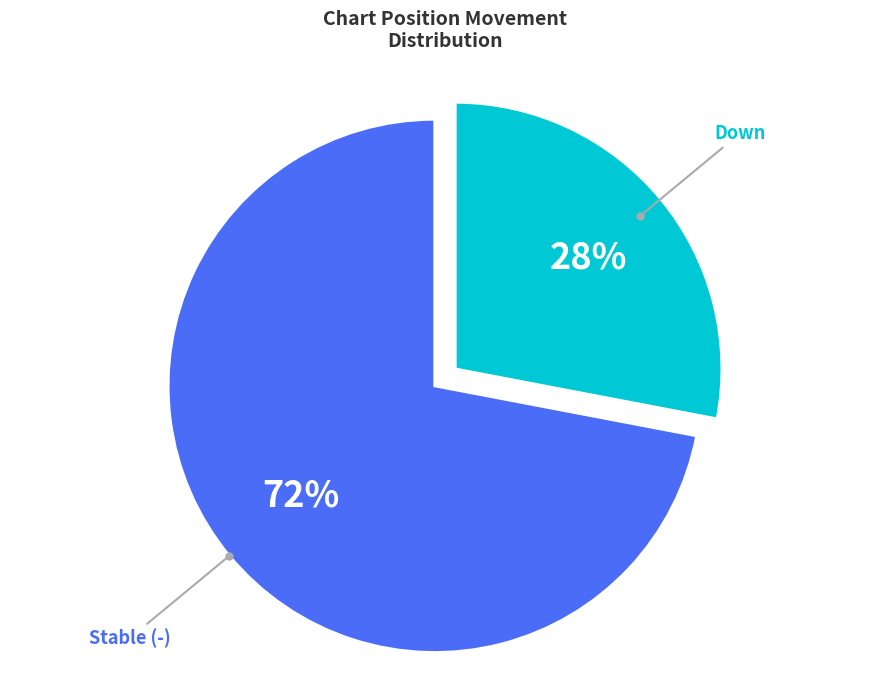

Approximately how many times larger is the value at Down compared to Stable (-)?

0.4